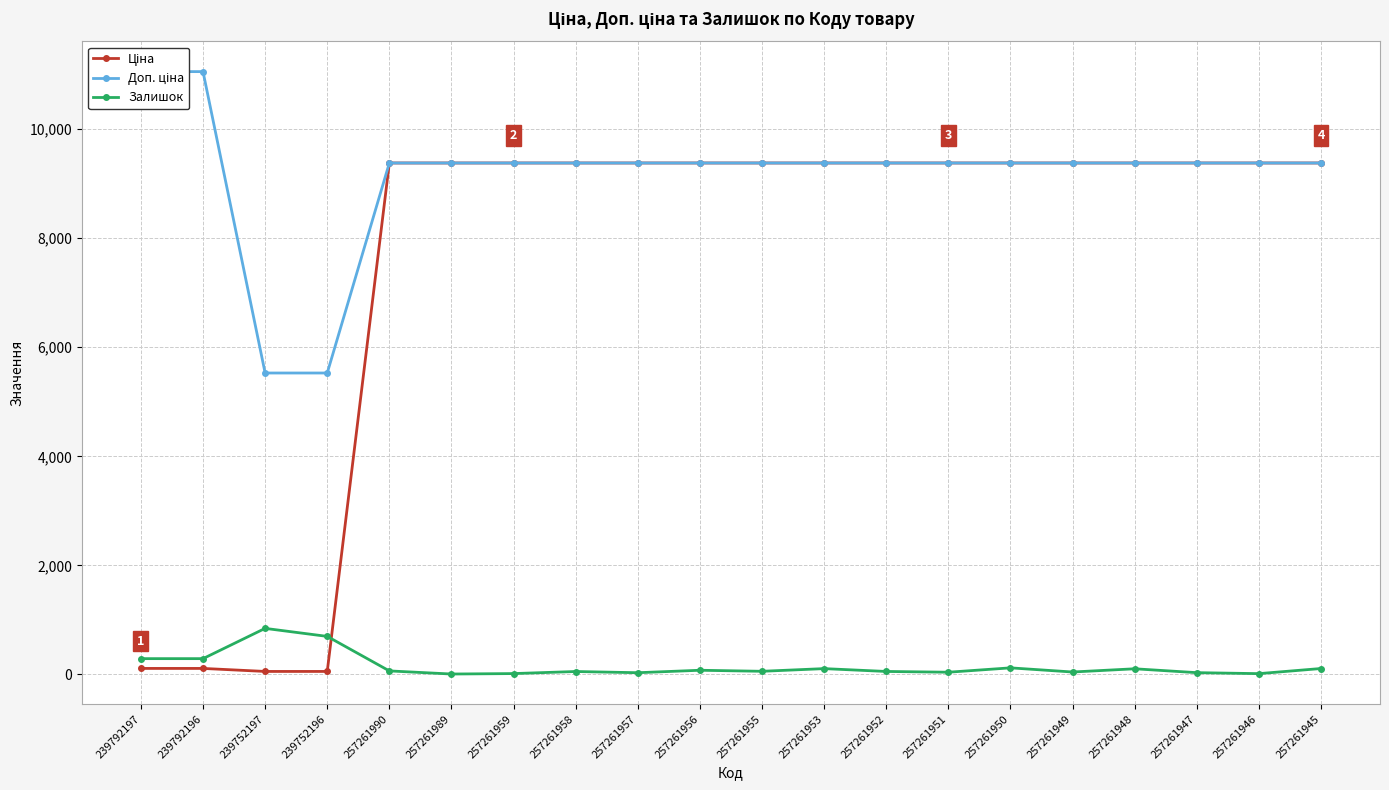

After their last crossing, which series has the higher values: Залишок or Ціна?

Ціна